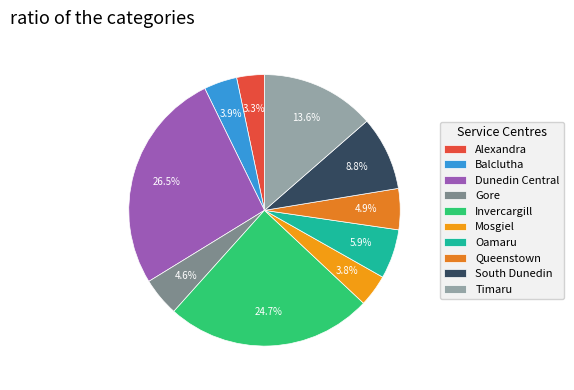

To the nearest percent, what is the difference between the Invercargill and Timaru slice percentages?

11%